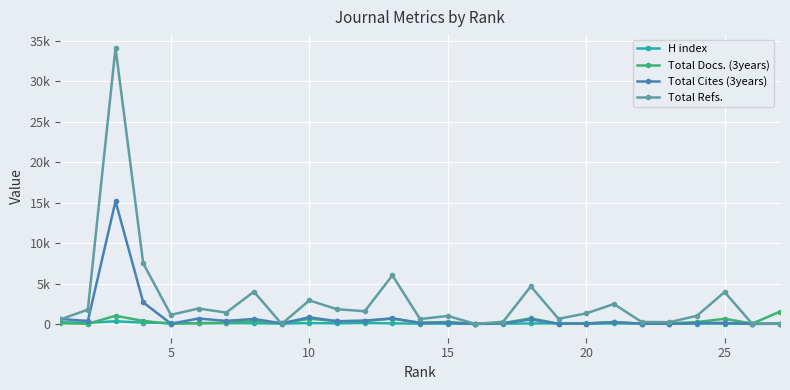

What are all the series names shown in the legend?

H index, Total Docs. (3years), Total Cites (3years), Total Refs.